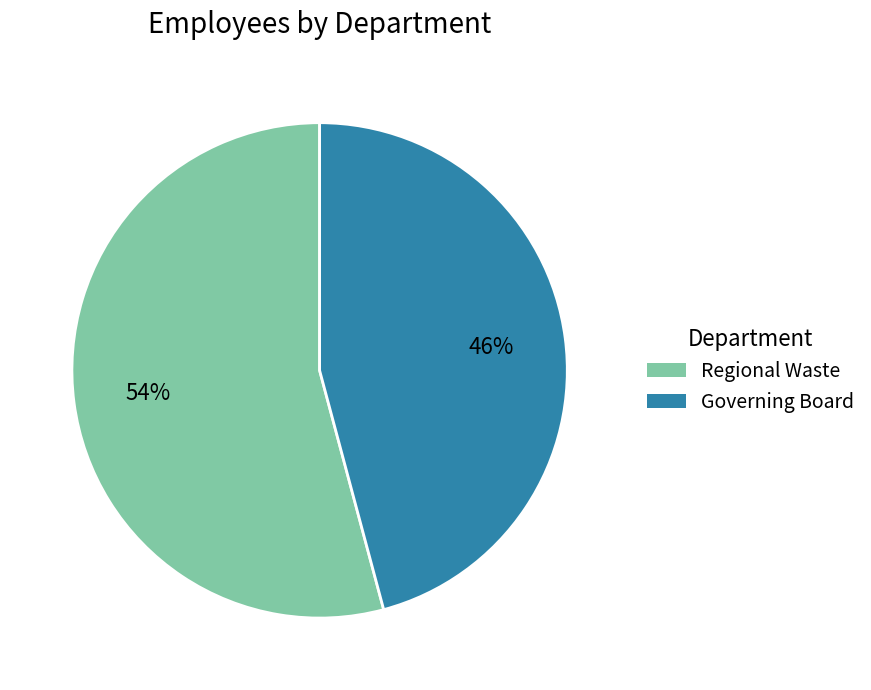

To the nearest percent, what is the difference between the Regional Waste and Governing Board slice percentages?

8%